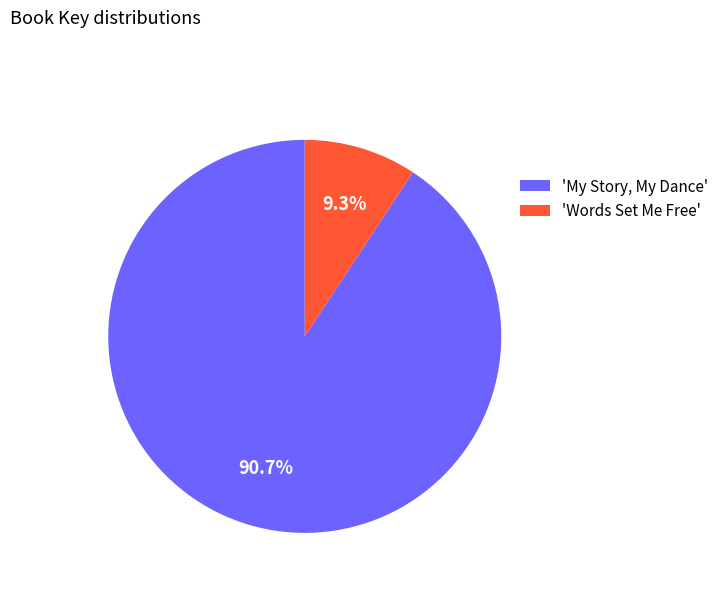

To the nearest percent, what is the difference between the largest and smallest slice percentages?

81%